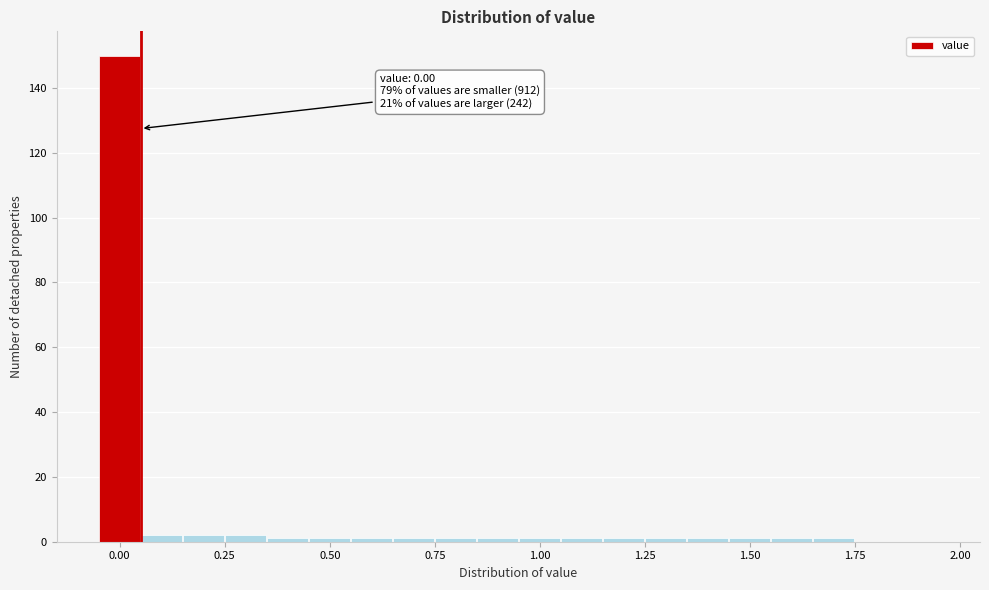

Read against the x-axis, roughly where is the centre of the tallest bar?

0.00